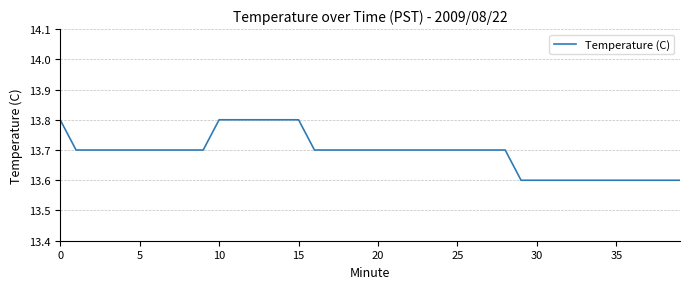

Count the values in the range 13 to 14.

40